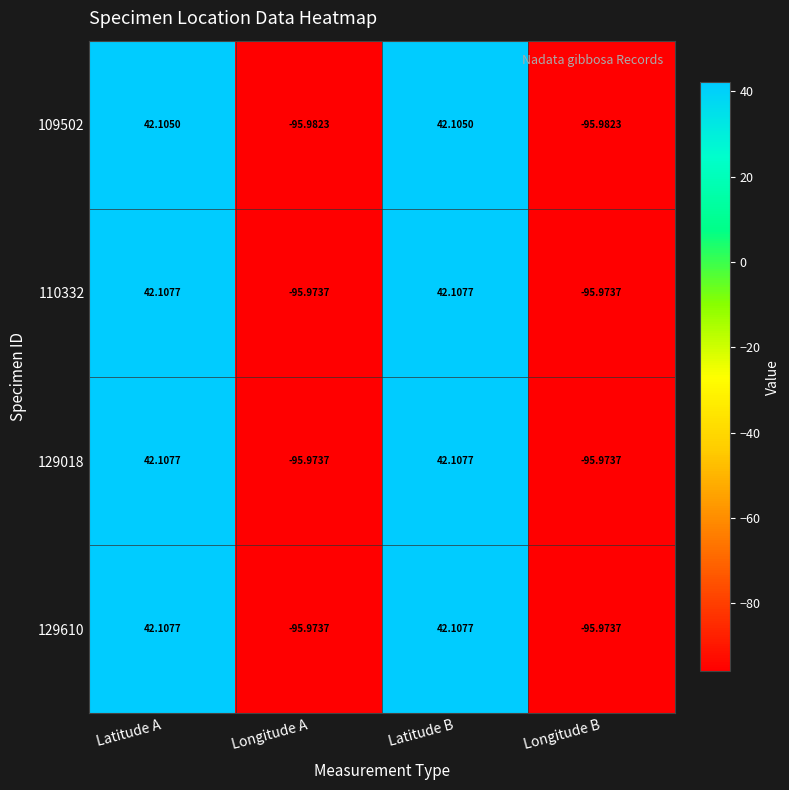

How many values in the 110332 series exceed 42?

2